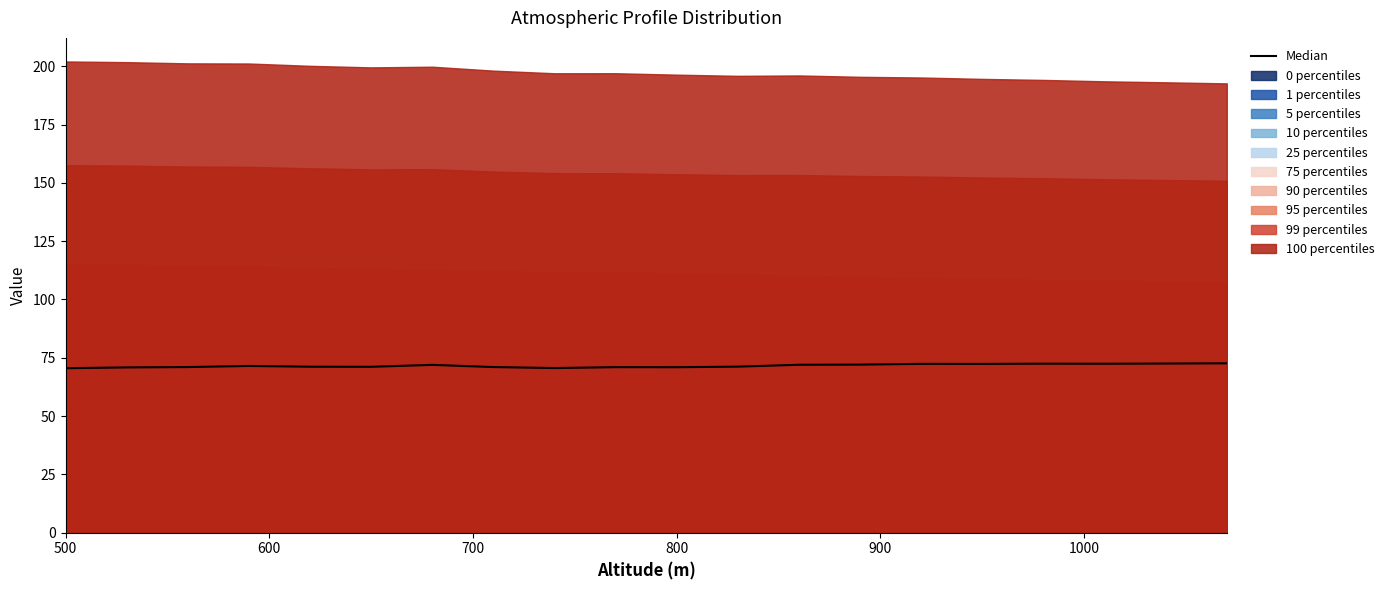

Which has a higher value, 800 or 600?

800